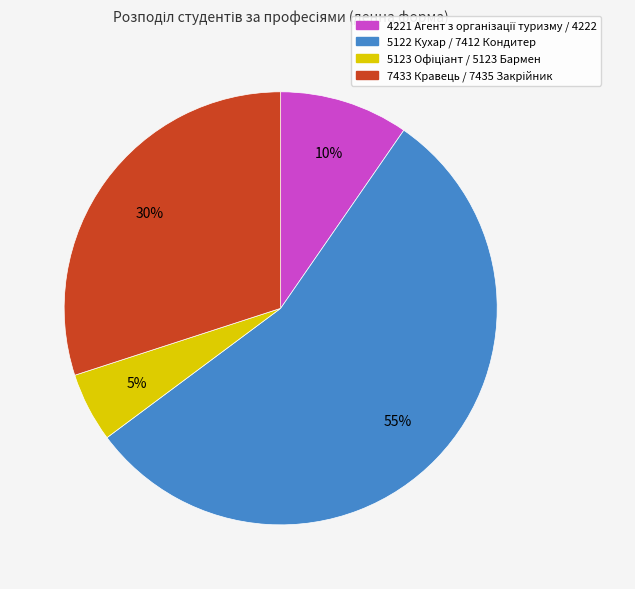

Which category accounts for the majority?

5122 Кухар / 7412 Кондитер